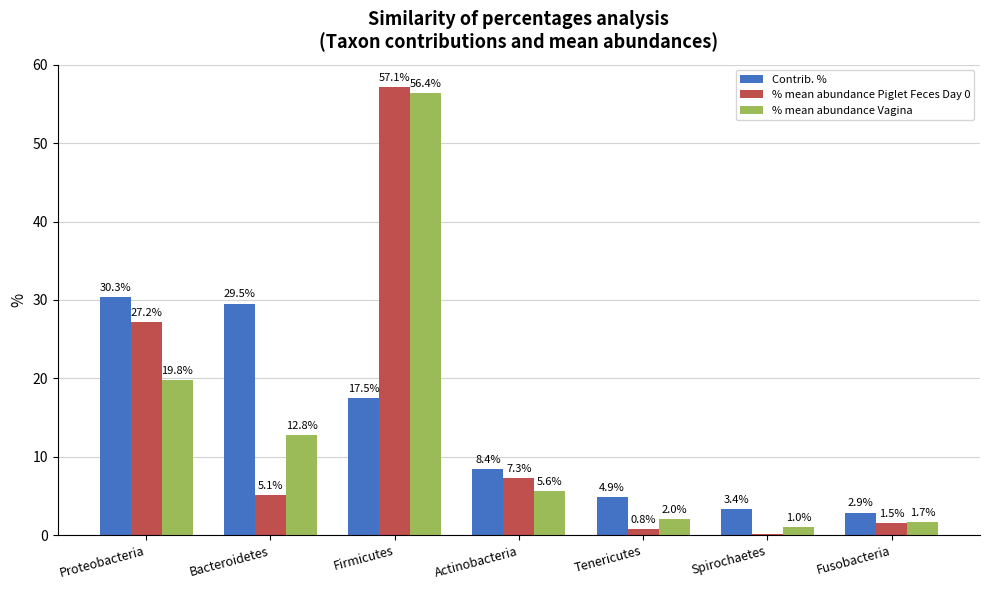

Is the value of % mean abundance Vagina at Bacteroidetes greater than the value of Contrib. % at Actinobacteria?

Yes